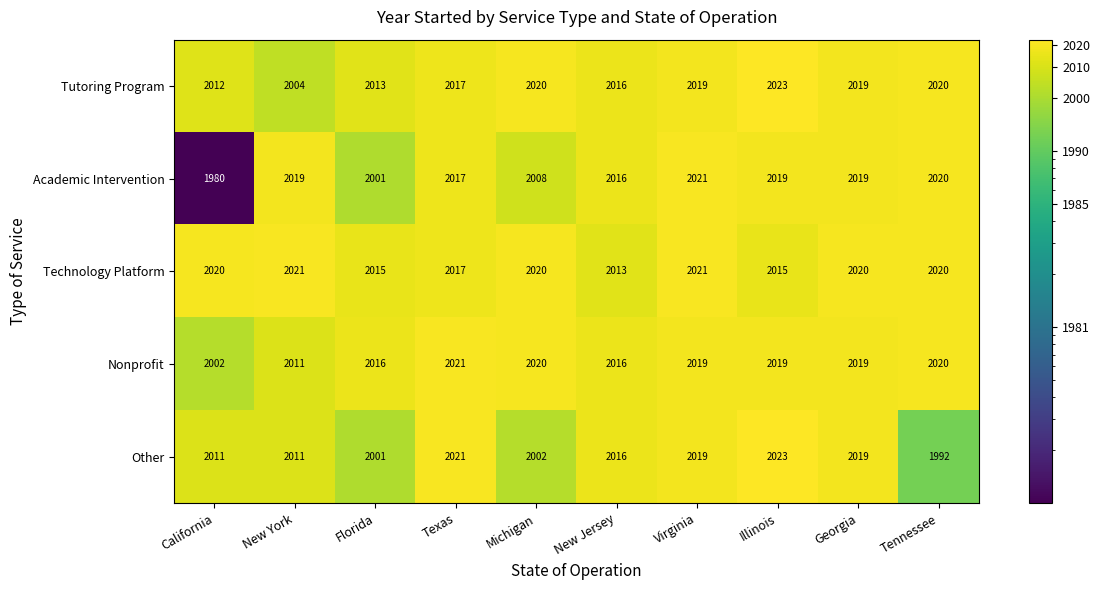

At which category does the chart reach its minimum across all series?

California